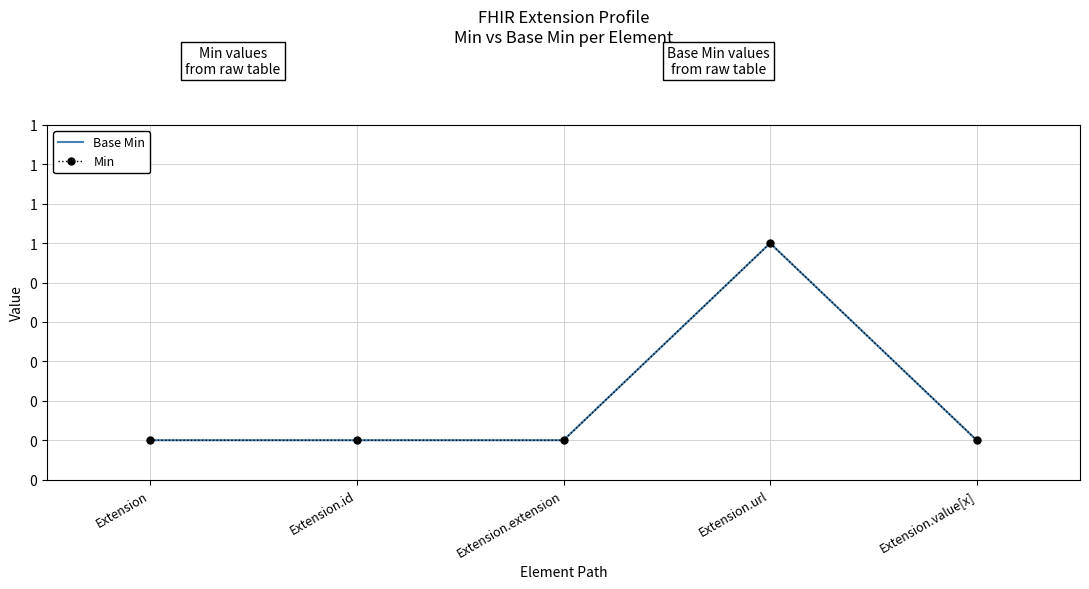

Between Extension and Extension.value[x], which series saw the biggest shift?

Base Min